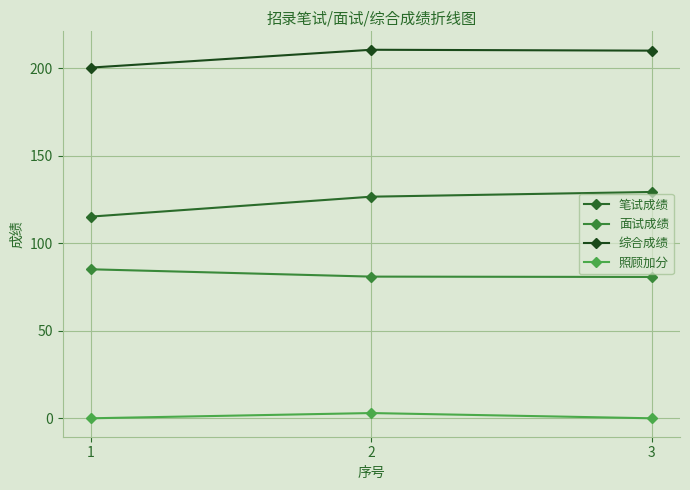

At 3, list the series in order from smallest to largest.

照顾加分, 面试成绩, 笔试成绩, 综合成绩